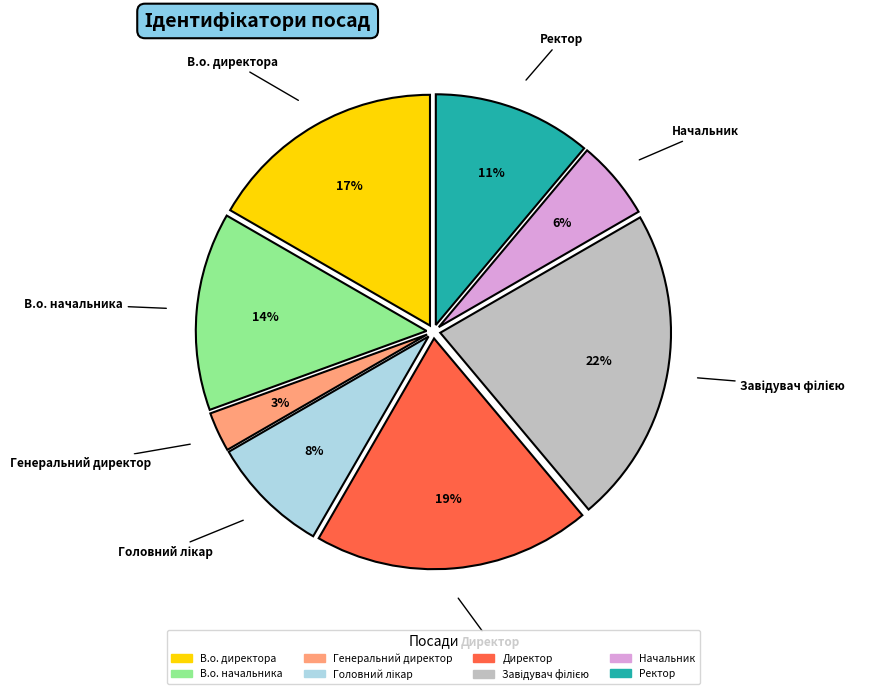

Which has a higher value, Начальник or В.о. директора?

В.о. директора